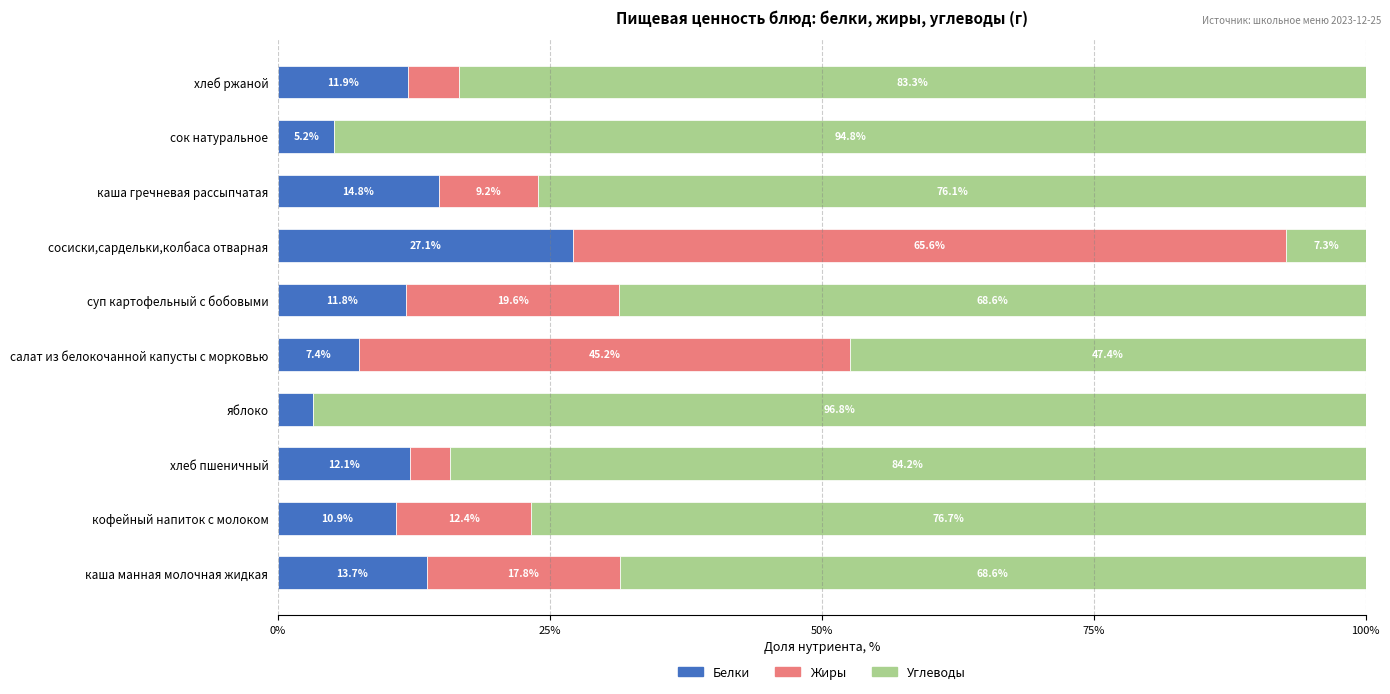

What is the total value across all series at хлеб ржаной?

100.0